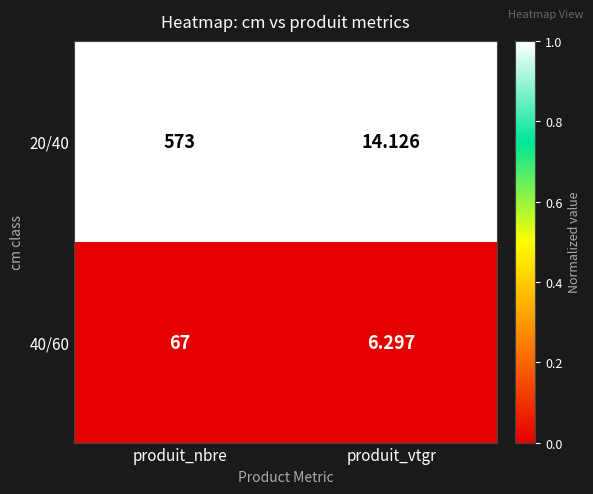

List the labels in order of 40/60 value, largest first.

produit_nbre, produit_vtgr